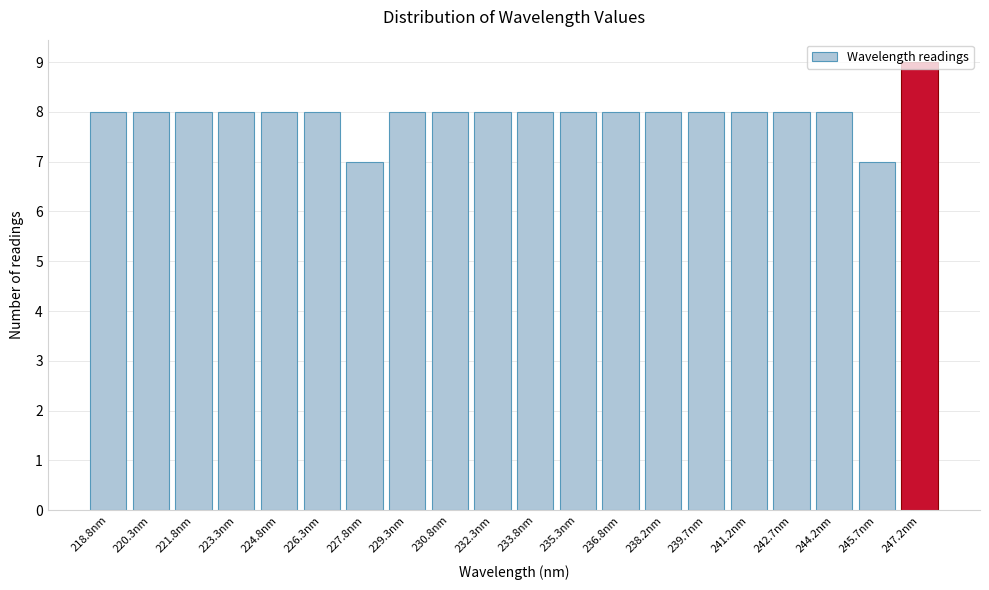

What value does the data have at 230.8nm?

8